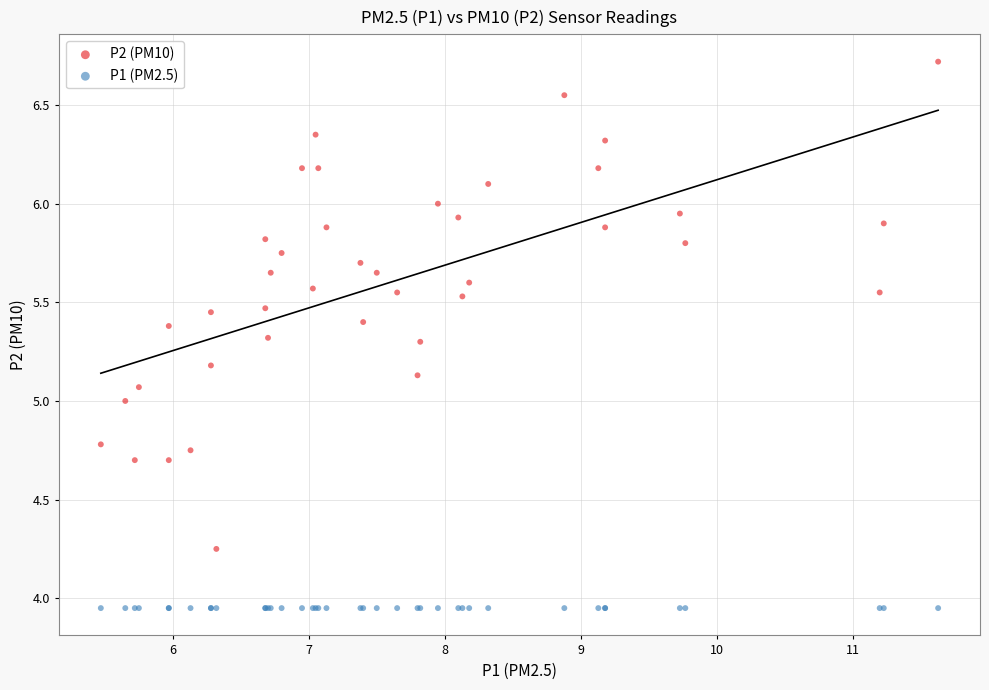

Which series reaches the maximum Y coordinate?

P2 (PM10)